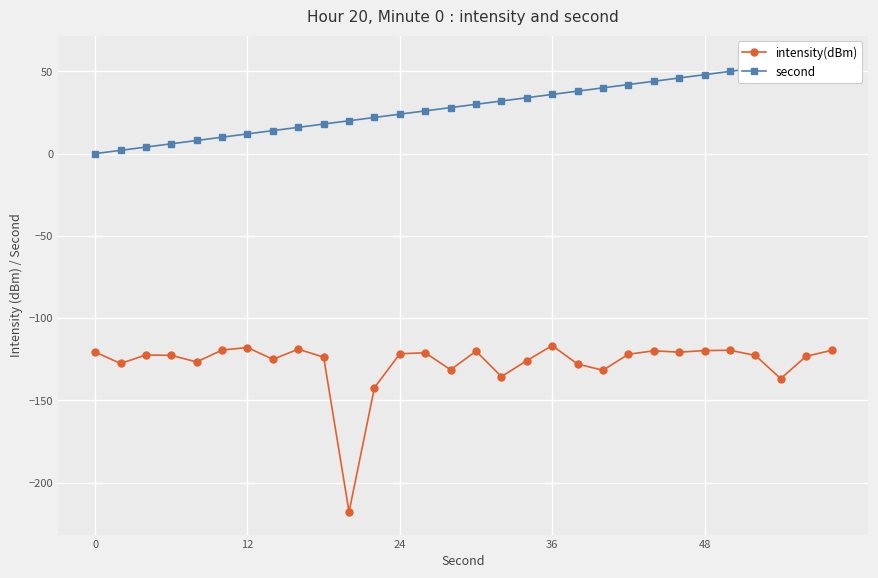

Does the chart display data point markers on the line(s)?

Yes